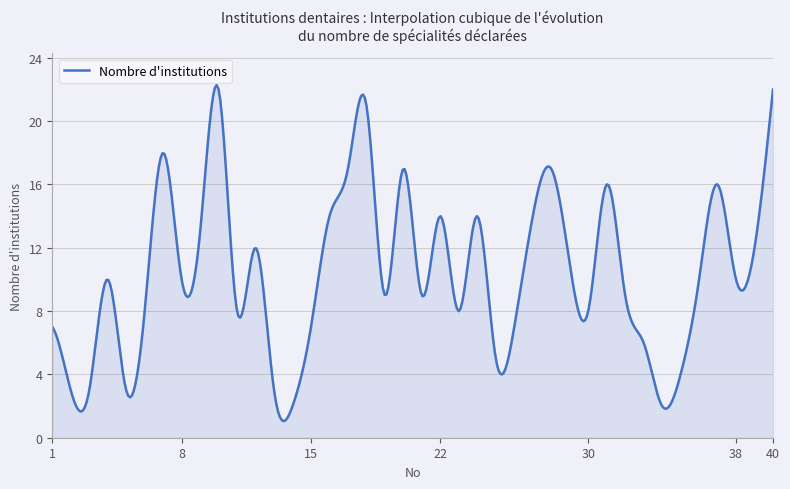

How many series are shown in this chart?

1